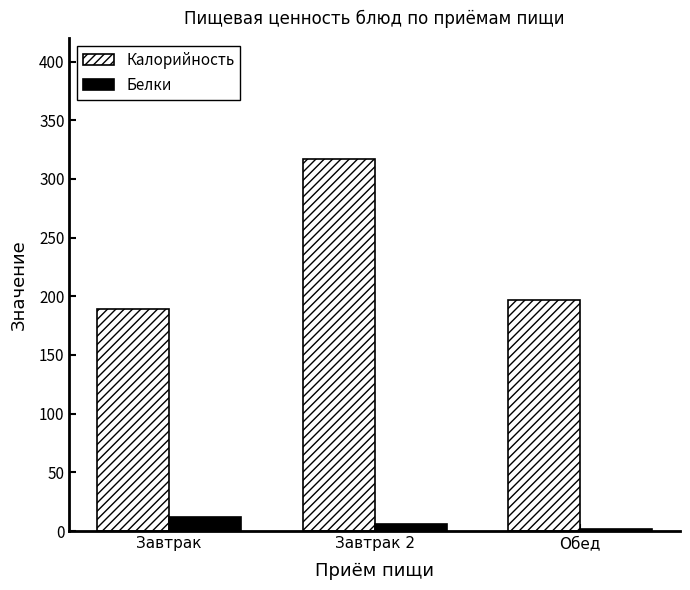

What is the label of the 2nd bar from the right?

Завтрак 2